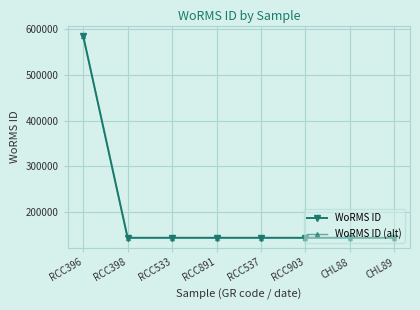

At which label does WoRMS ID (alt) reach its peak?

RCC396